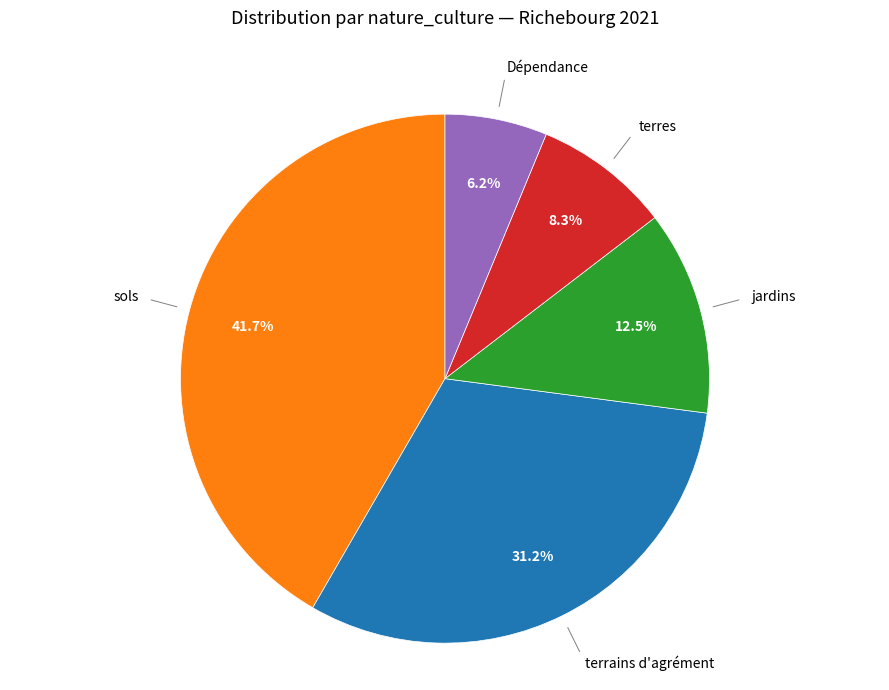

Does any single category account for the majority?

No